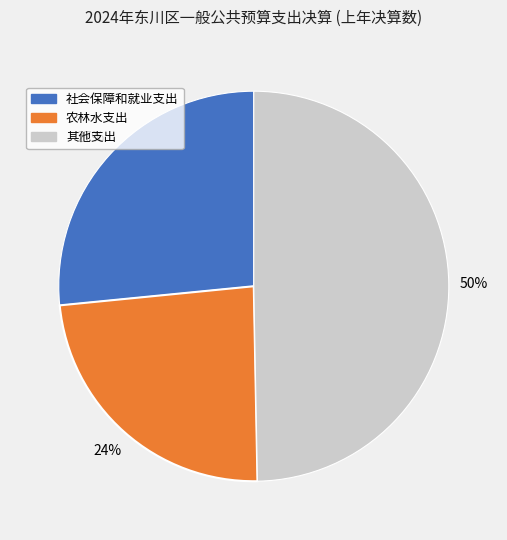

To the nearest percent, what is the average slice percentage?

33%